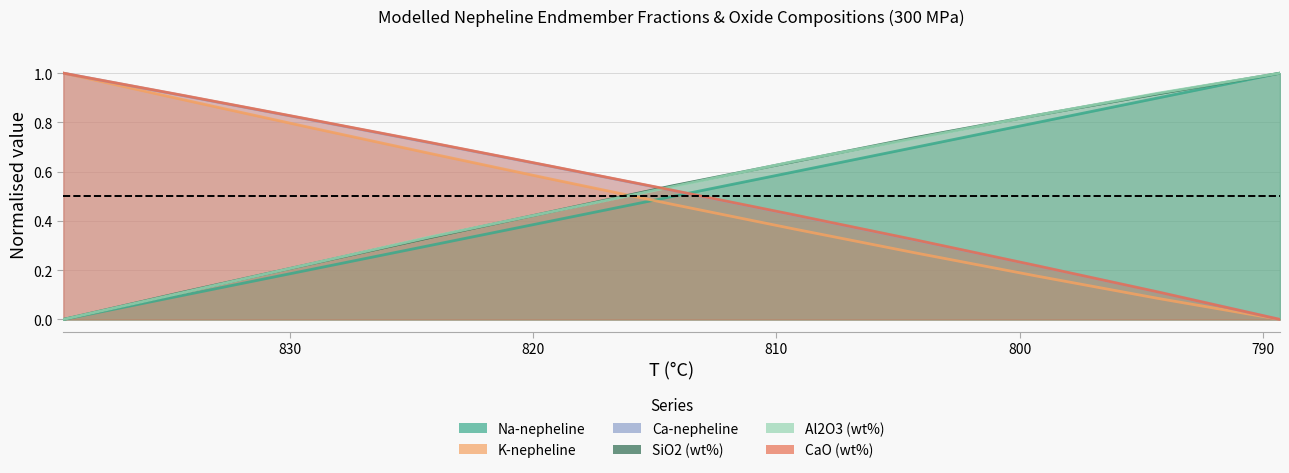

Which series has the widest spread of values?

CaO (wt%)